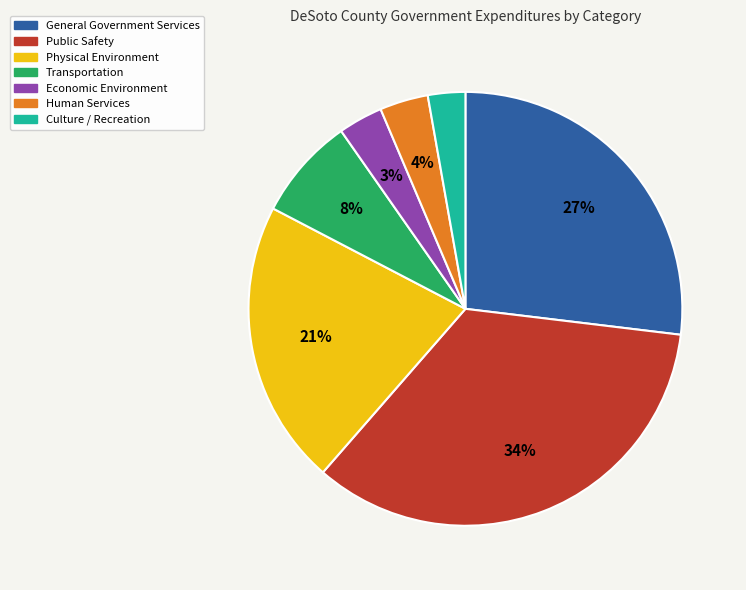

To the nearest percent, what is the combined percentage of Culture / Recreation and Physical Environment?

24%